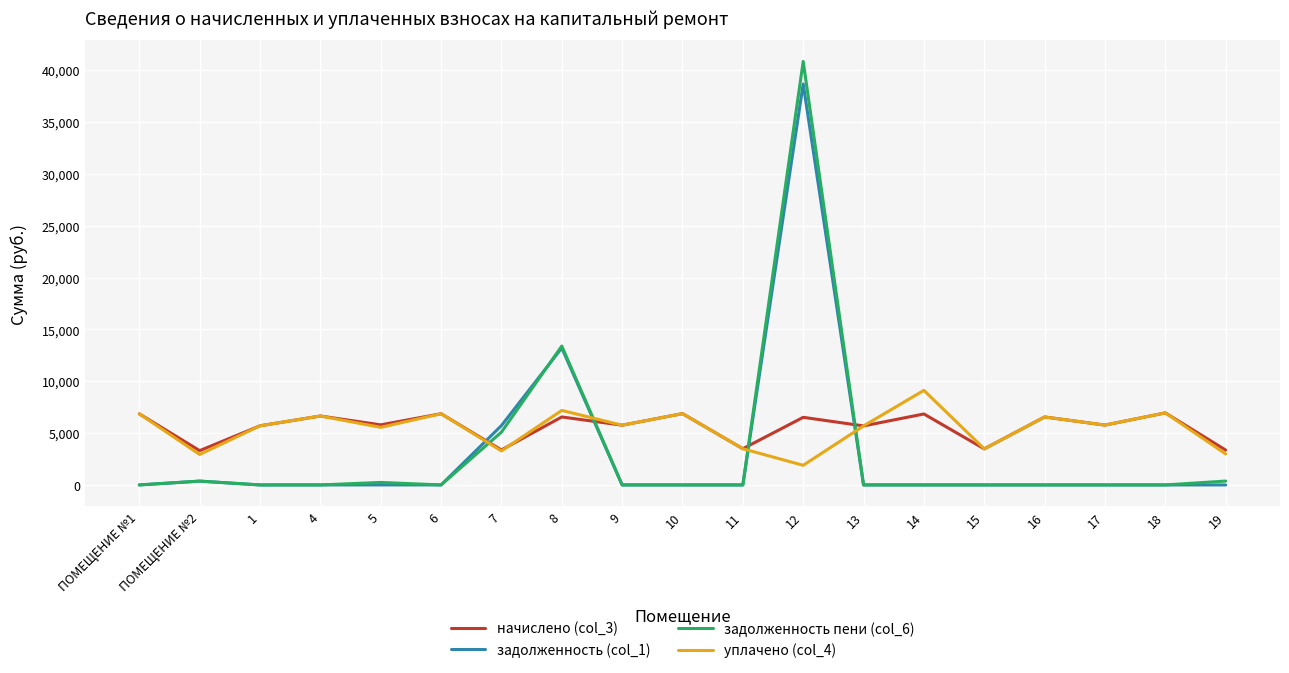

Between which two adjacent categories do задолженность (col_1) and уплачено (col_4) first intersect?

6 and 7